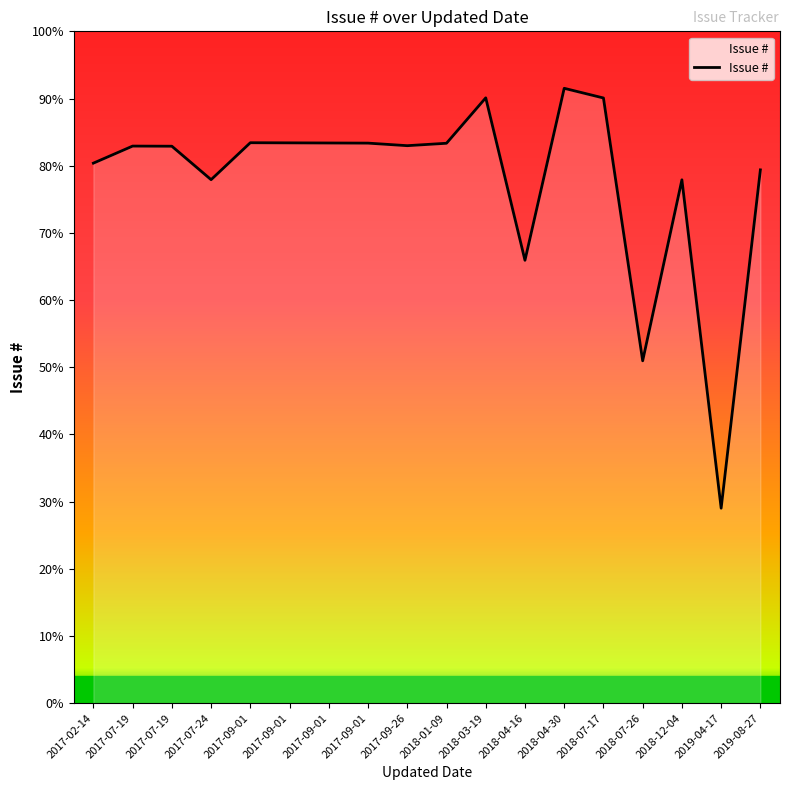

List the labels in order of value, smallest first.

2019-04-17, 2018-07-26, 2018-04-16, 2018-12-04, 2017-07-24, 2019-08-27, 2017-02-14, 2017-07-19, 2017-07-19, 2017-09-26, 2018-01-09, 2017-09-01, 2017-09-01, 2017-09-01, 2017-09-01, 2018-07-17, 2018-03-19, 2018-04-30